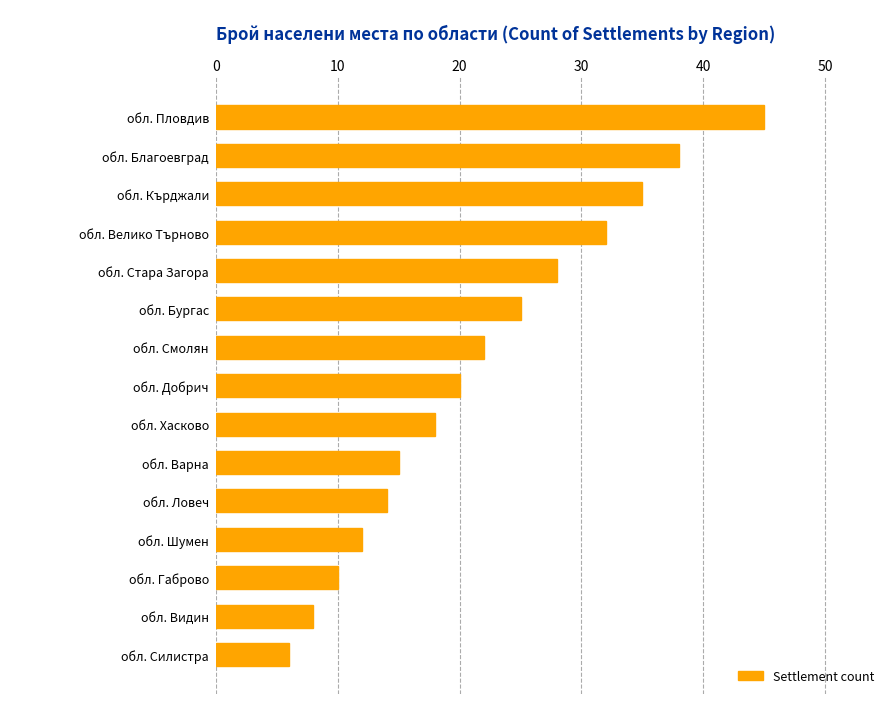

List the labels in order of value, smallest first.

обл. Силистра, обл. Видин, обл. Габрово, обл. Шумен, обл. Ловеч, обл. Варна, обл. Хасково, обл. Добрич, обл. Смолян, обл. Бургас, обл. Стара Загора, обл. Велико Търново, обл. Кърджали, обл. Благоевград, обл. Пловдив